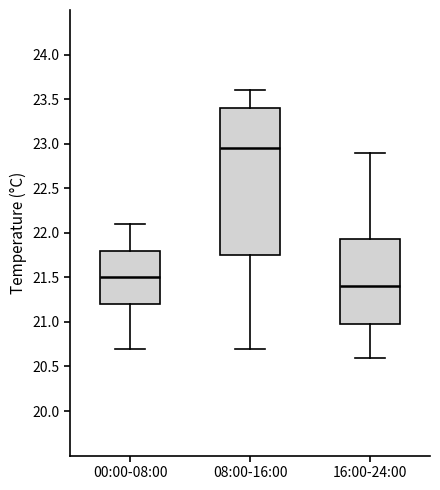

Reading left to right, read every box against the y-axis: the position of its median line, the range the box covers, and the ends of its whiskers. The values are not printed on the chart, so give them approximately, as read against the axis.

00:00-08:00: median 21.50, box 21.20 to 21.80, whiskers 20.70 to 22.10
08:00-16:00: median 22.95, box 21.75 to 23.40, whiskers 20.70 to 23.60
16:00-24:00: median 21.40, box 21.00 to 21.95, whiskers 20.60 to 22.90